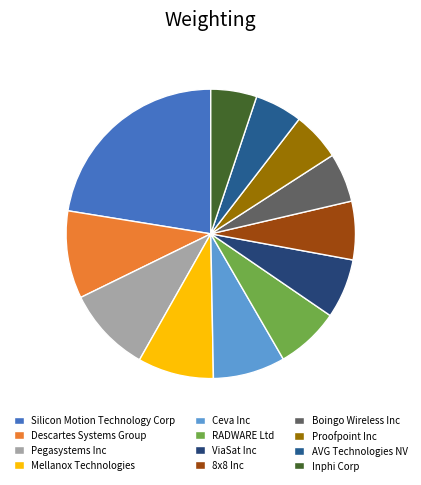

How many slices are in this pie chart?

12